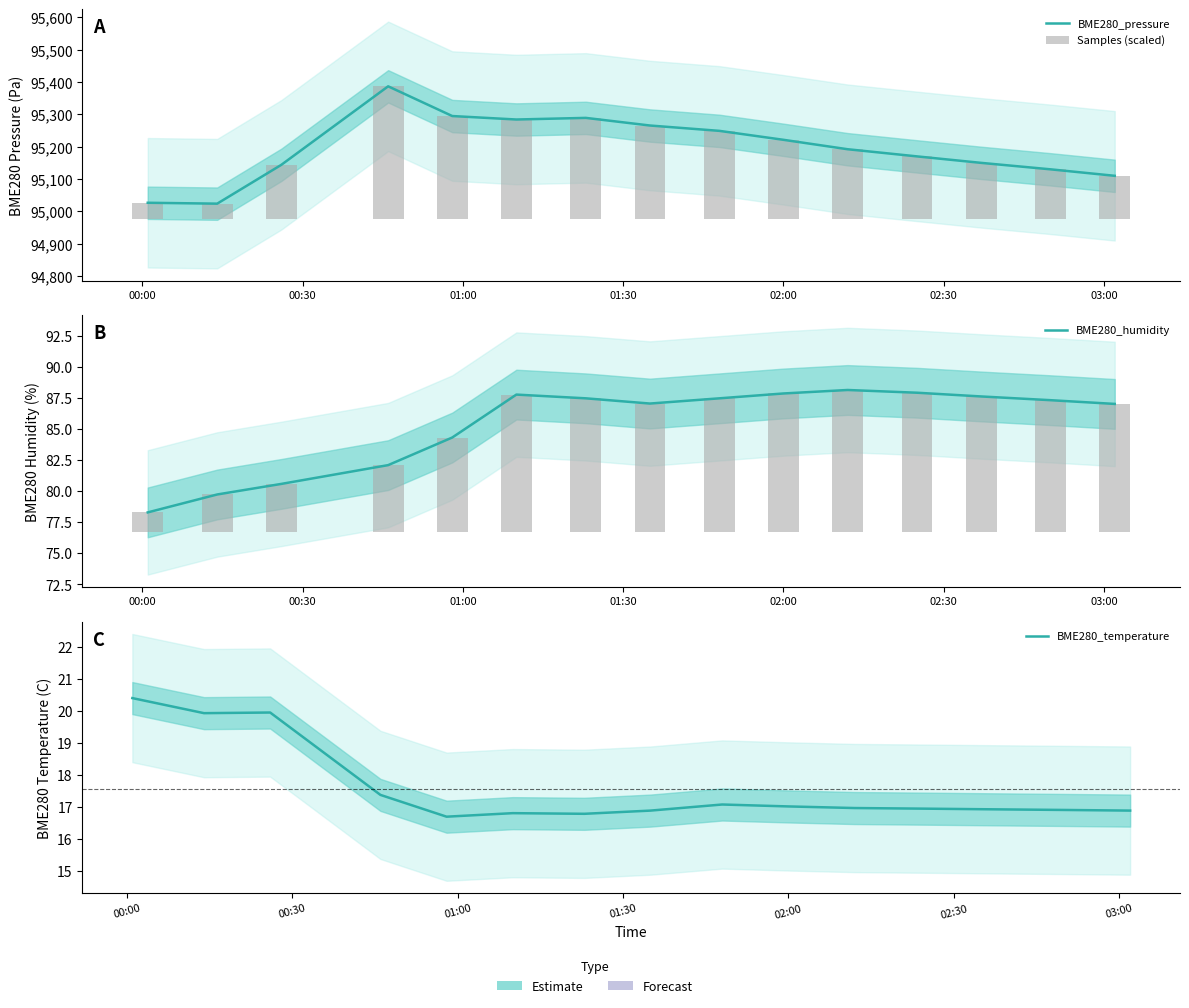

Which series has the widest spread of values?

BME280_pressure